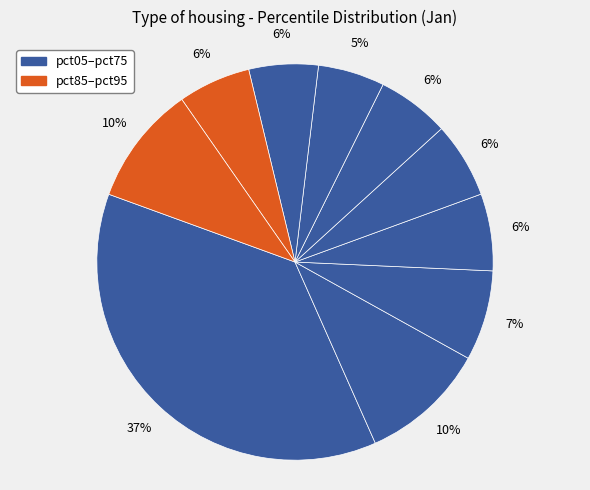

What is the smallest slice in the pie chart?

pct65